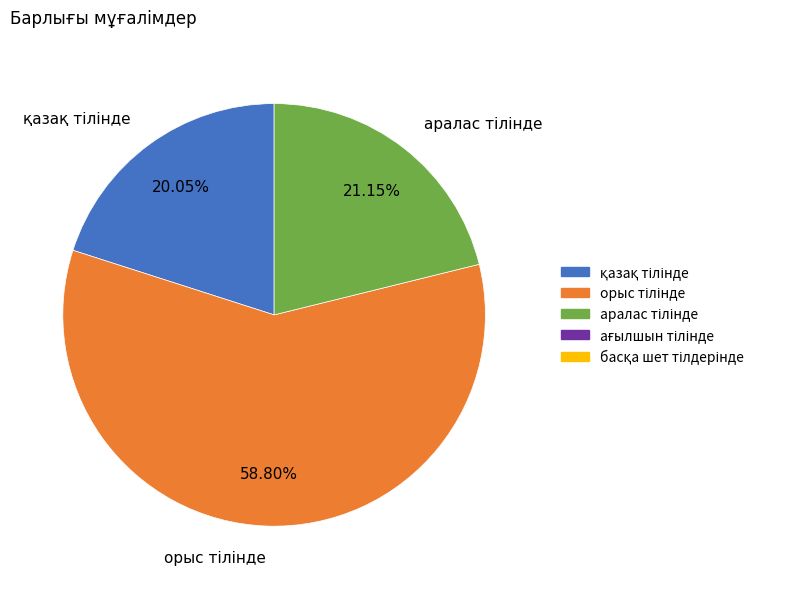

Count the number of slices in the pie.

3